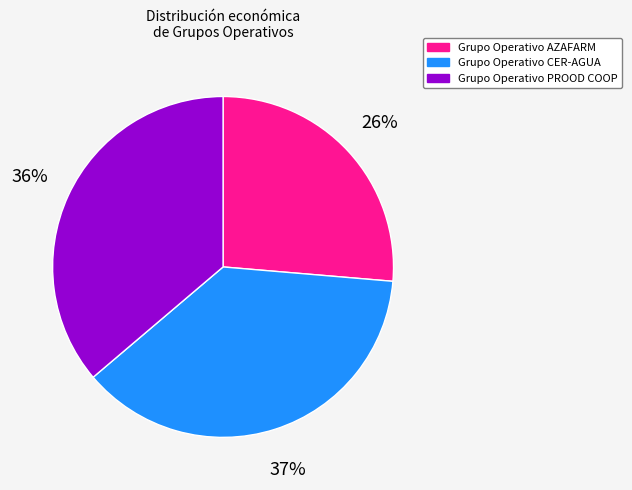

Which has a higher value, Grupo Operativo CER-AGUA or Grupo Operativo AZAFARM?

Grupo Operativo CER-AGUA